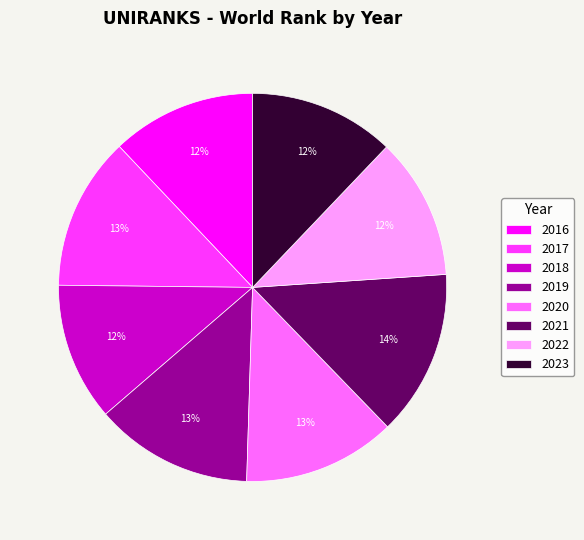

To the nearest percent, what percentage of the pie is 2016?

12%